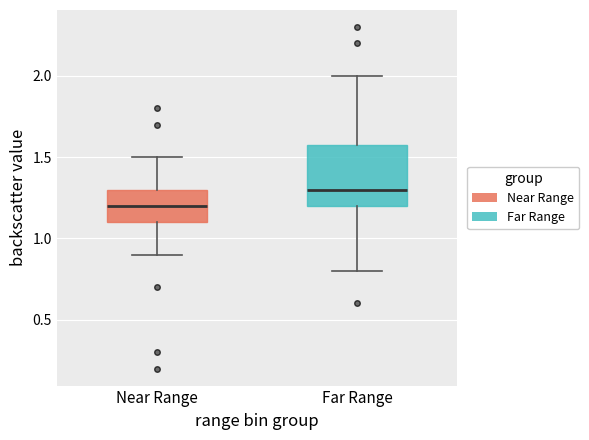

Reading left to right, transcribe this box plot: for each box, give where its median line is, the range the box spans, and where its two whiskers end, as read against the y-axis. The values are not printed on the chart, so give them approximately, as read against the axis.

Near Range: median 1.2, box 1.1 to 1.3, whiskers 0.9 to 1.5
Far Range: median 1.3, box 1.2 to 1.6, whiskers 0.8 to 2.0